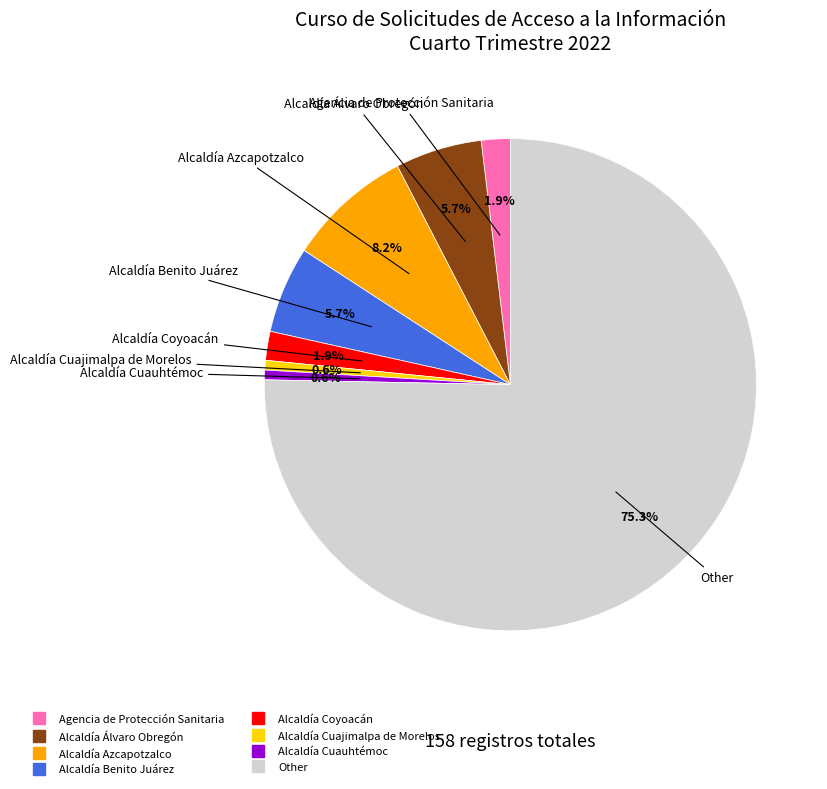

What is the ratio of the value at Alcaldía Coyoacán to the value at Alcaldía Benito Juárez?

0.3